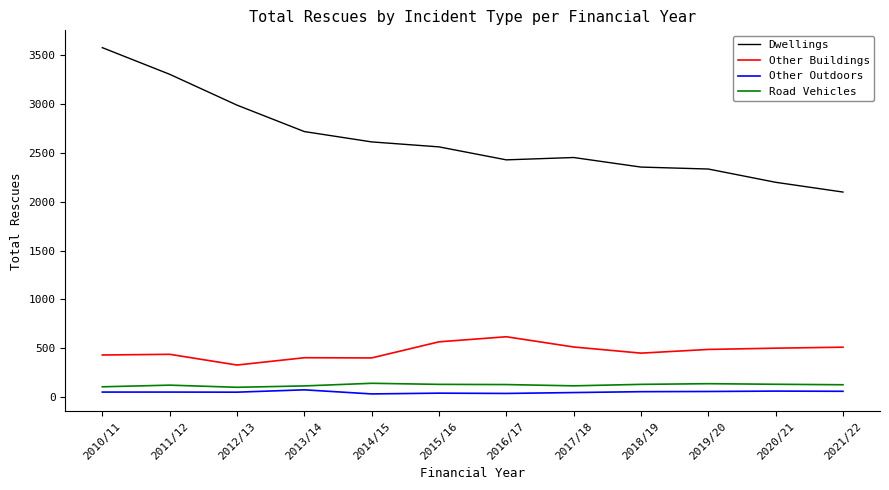

True or false: Dwellings and Other Outdoors cross at least once.

False